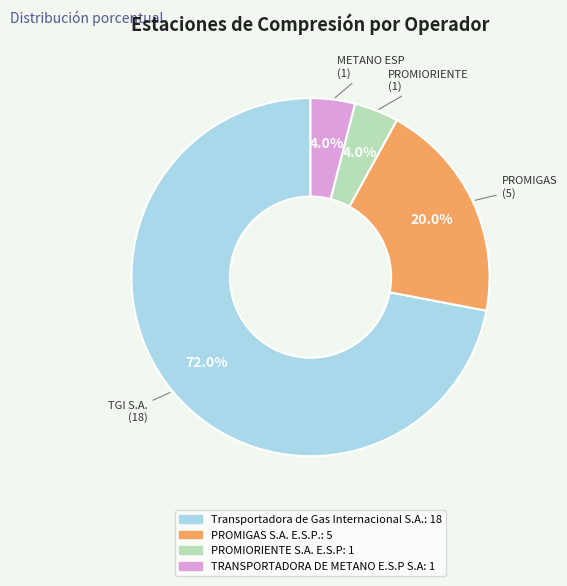

To the nearest percent, what portion does Transportadora de Gas Internacional S.A. represent?

72%